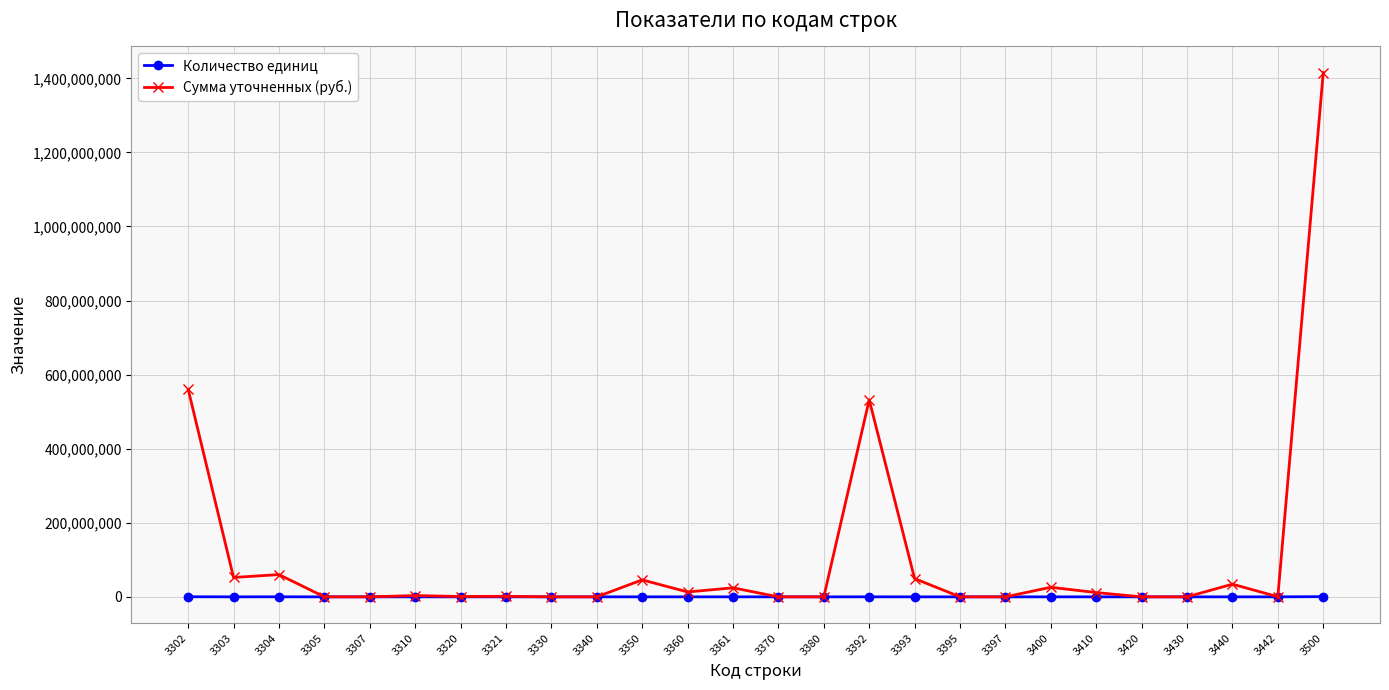

Which series has the widest spread of values?

Сумма уточненных (руб.)